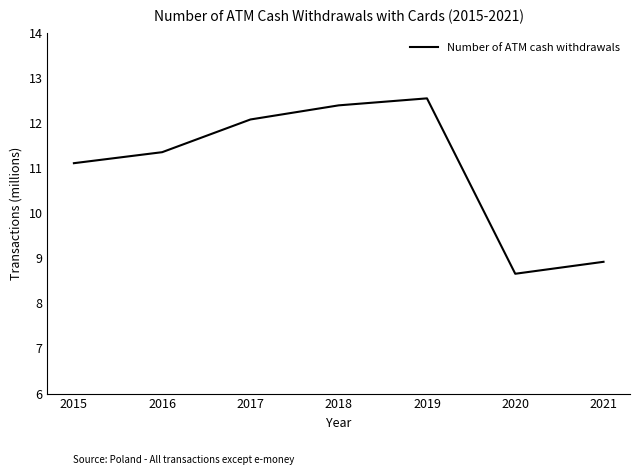

Is this an area chart (filled region under the line)?

No